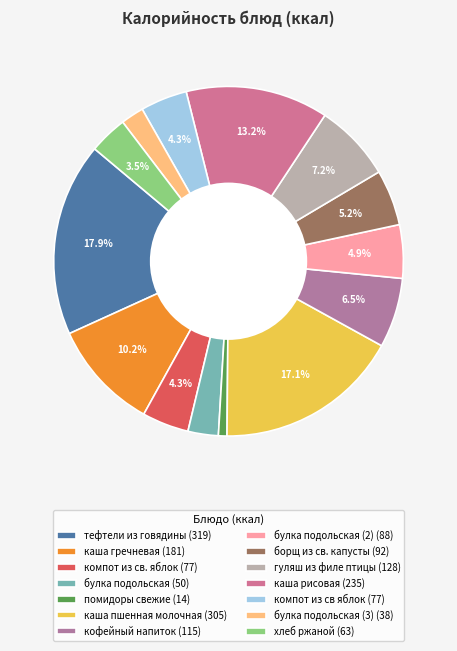

How many slices are in this pie chart?

14